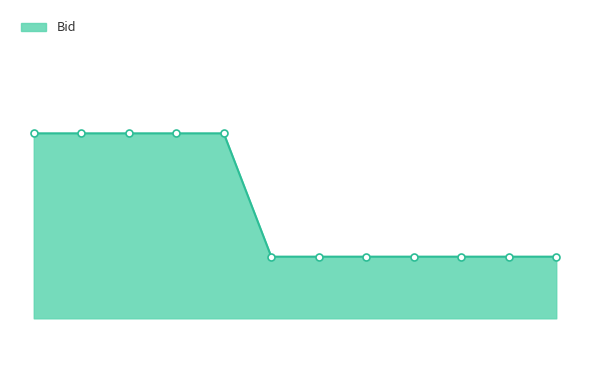

Reading left to right, extract all data points from this chart.

10:03:12.399=0.1	10:05:38.369=0.1	10:11:37.808=0.1	10:14:39.749=0.1	10:17:38.452=0.1	10:18:42.129=0.1	10:20:37.755=0.1	10:23:38.318=0.1	10:26:37.914=0.1	10:29:38.911=0.1	10:32:37.830=0.1	10:35:37.618=0.1